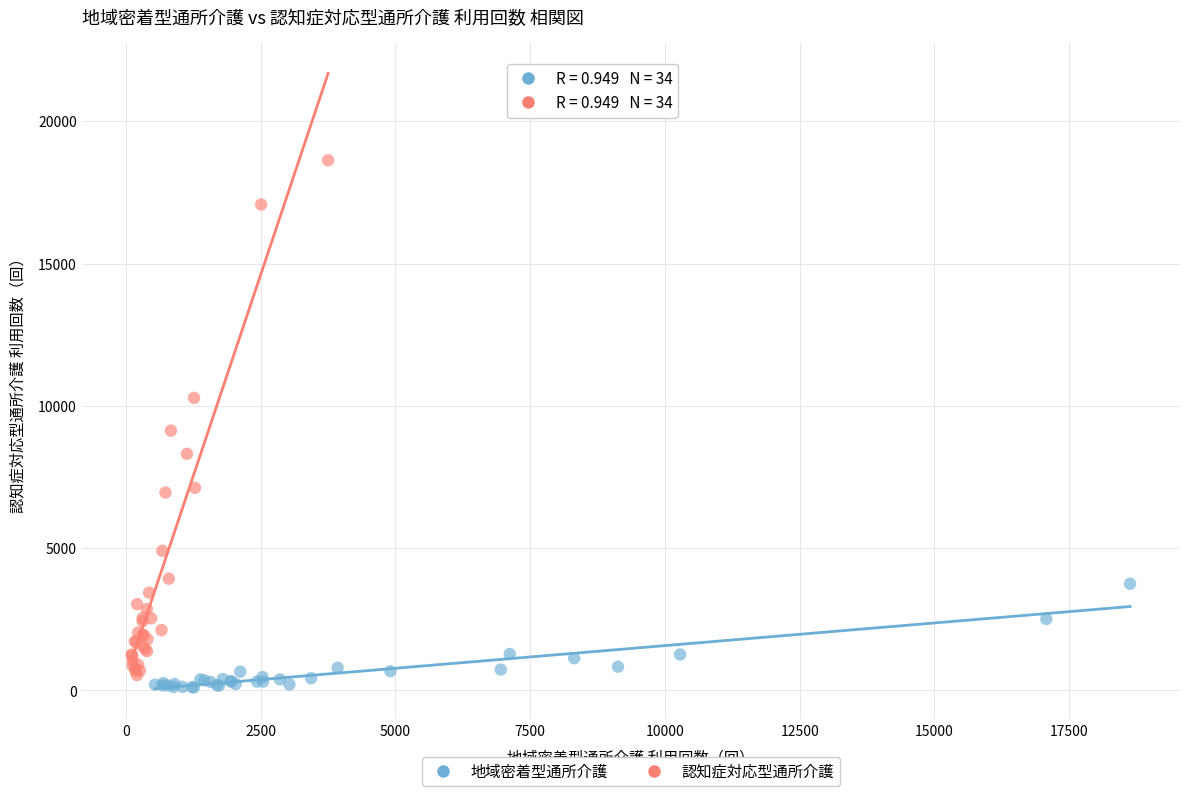

Which series reaches the maximum Y coordinate?

認知症対応型通所介護